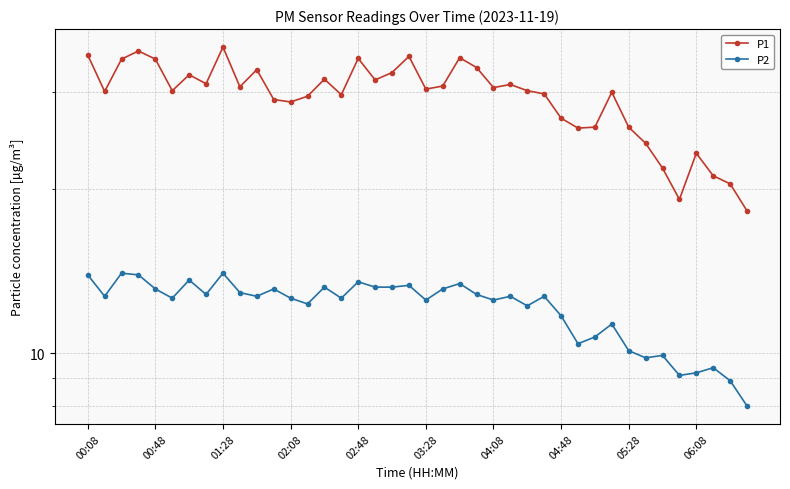

The value of P2 at 00:48 is 13.1. True or false?

True